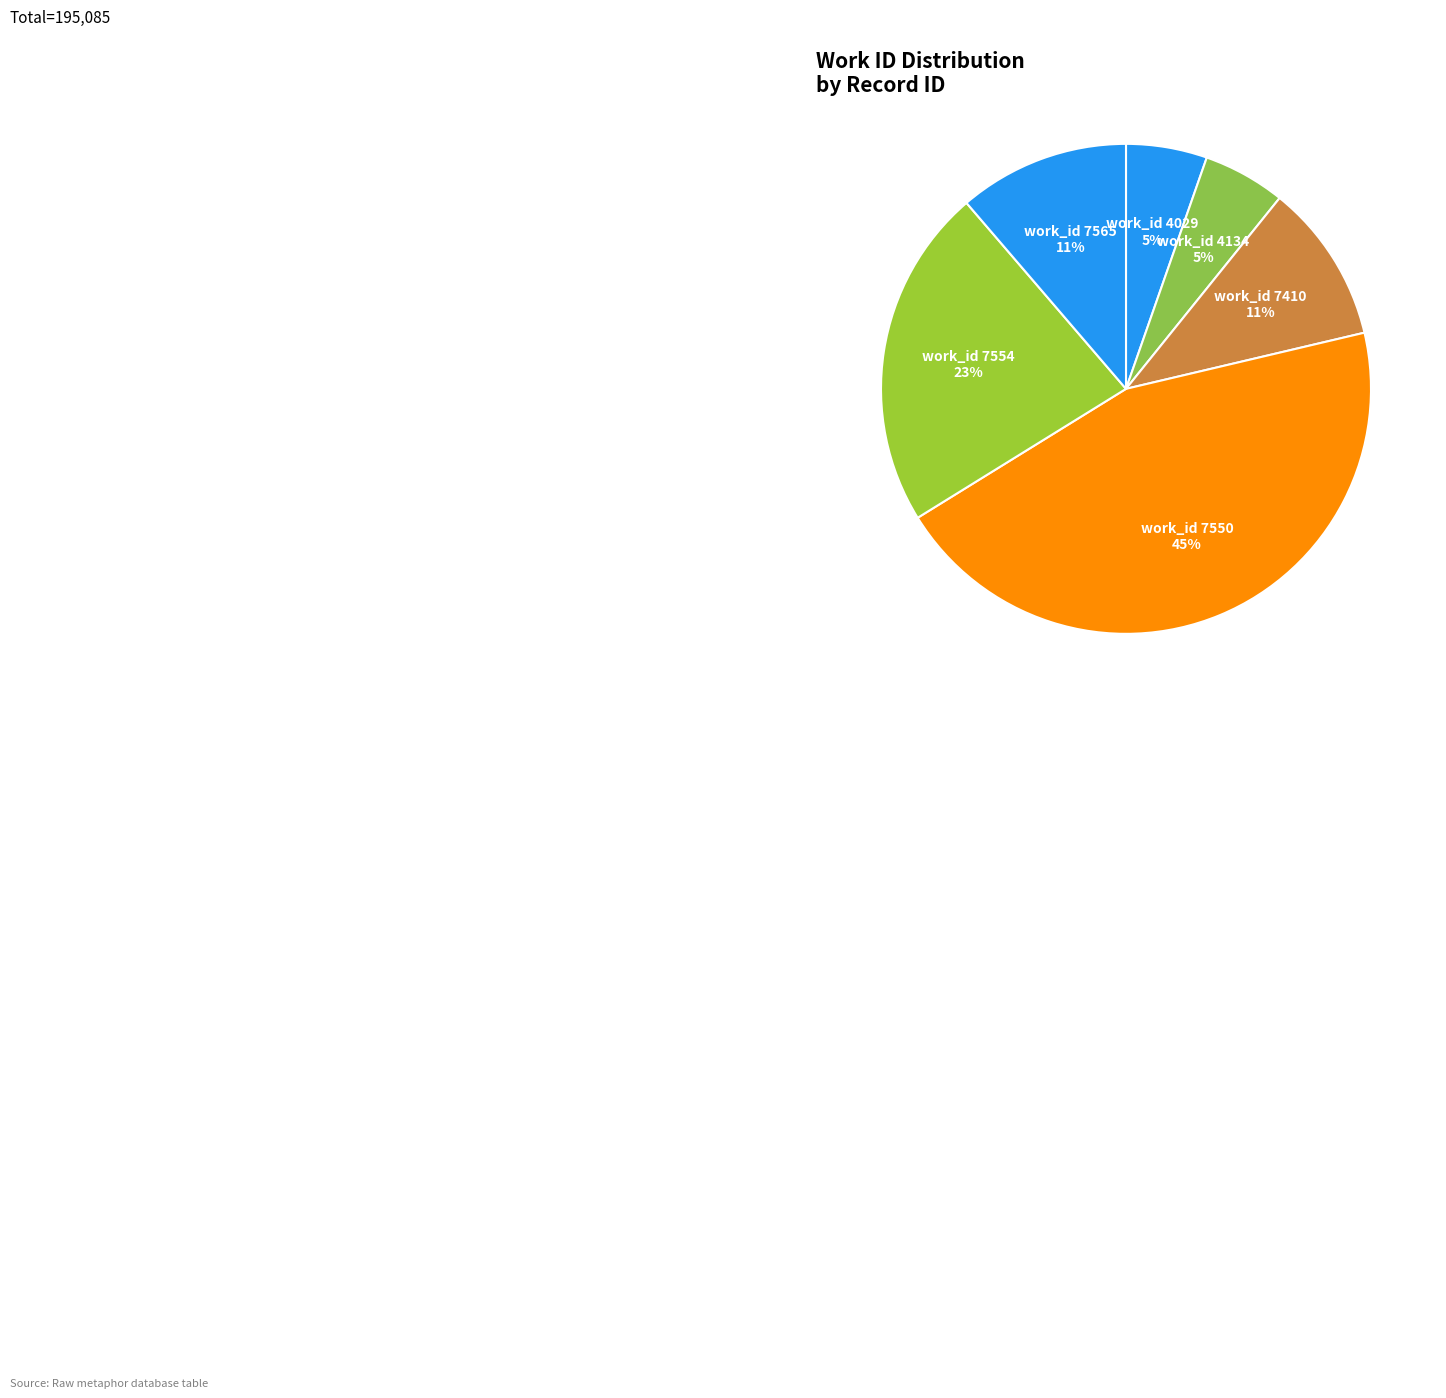

What percentage is the work_id 7550 slice, to the nearest percent?

45%